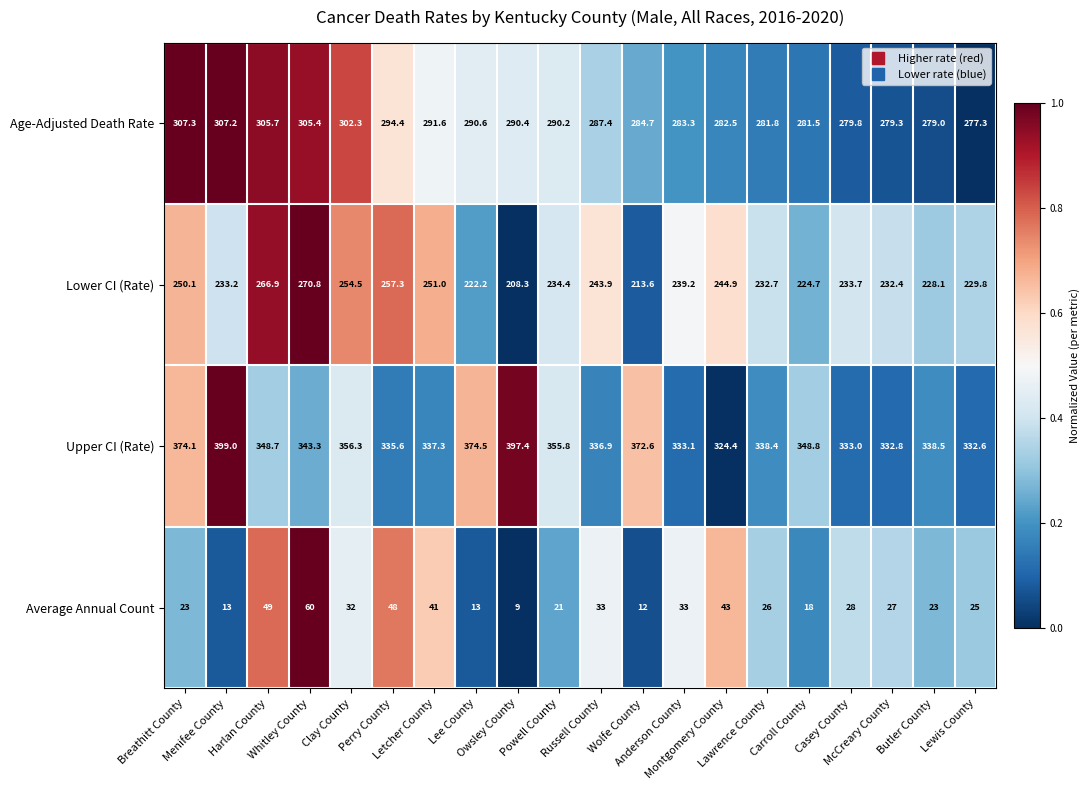

Rank the series at Russell County from lowest to highest value.

Average Annual Count, Lower CI (Rate), Age-Adjusted Death Rate, Upper CI (Rate)